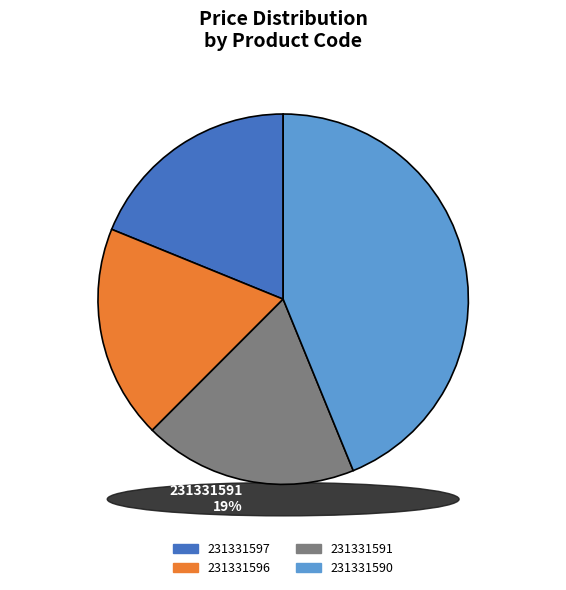

Count the number of slices in the pie.

4